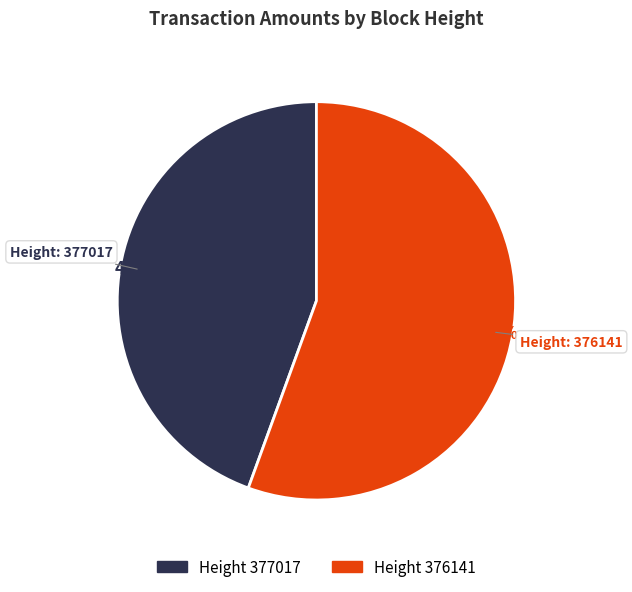

To the nearest percent, what is the average slice percentage?

50%